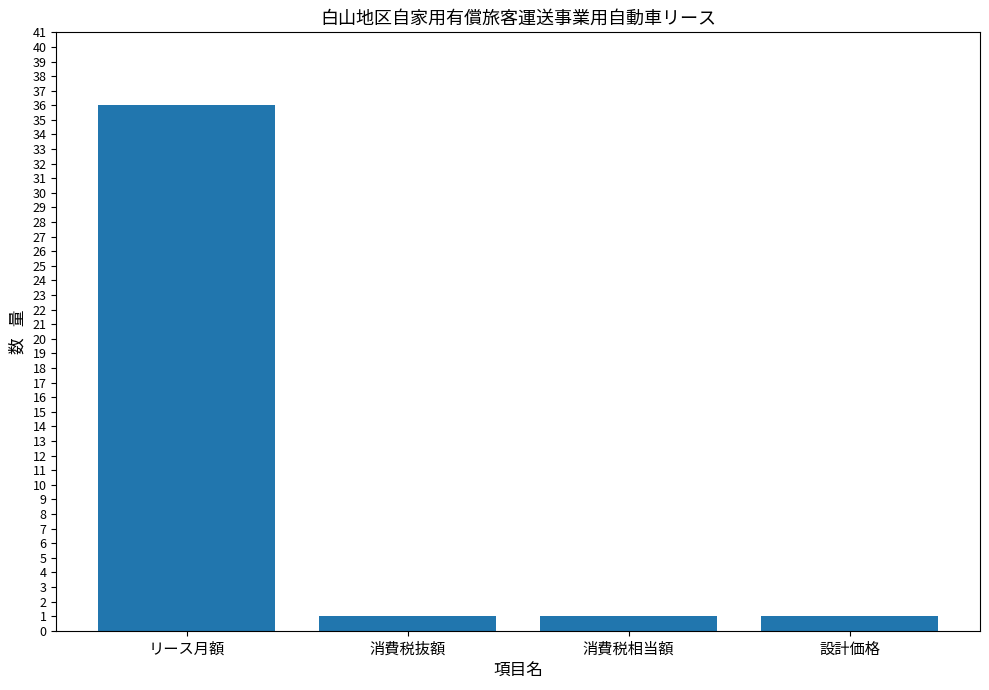

What is the greatest value displayed?

36